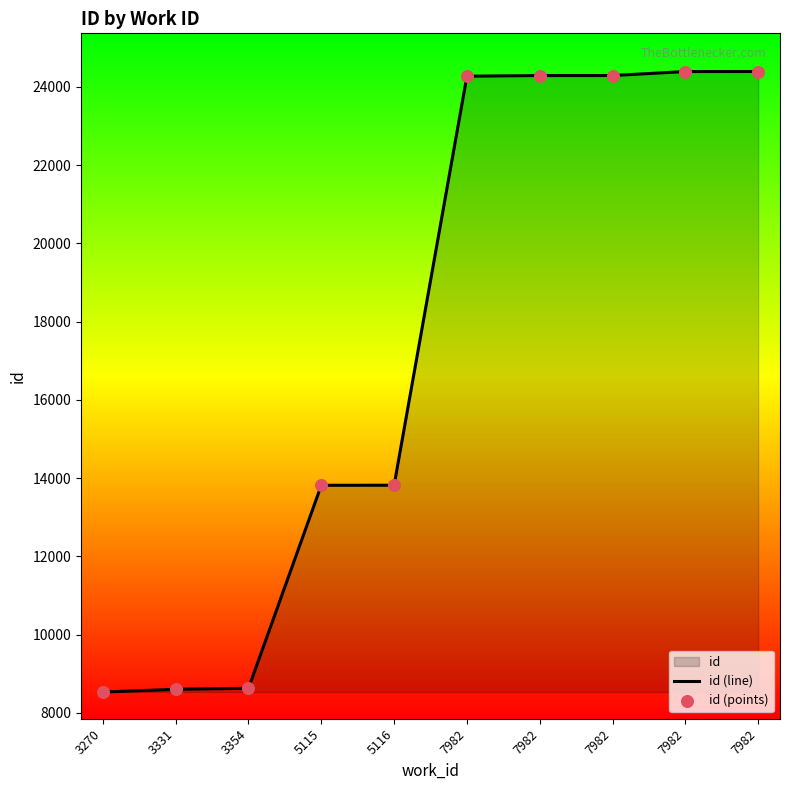

Is the value of id (points) at 7982 greater than the value of id (line) at 7982?

No